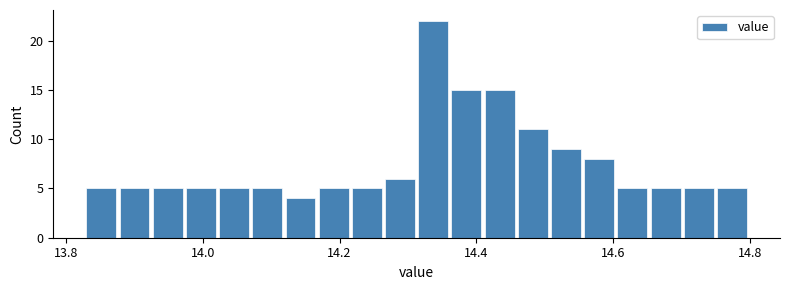

Read against the x-axis, roughly where is the centre of the tallest bar?

14.34